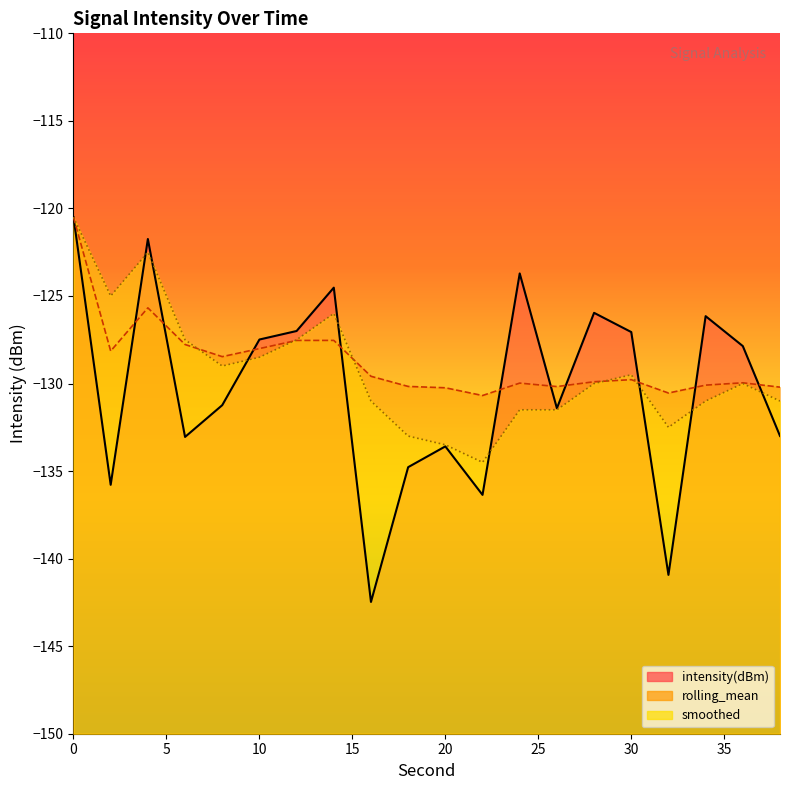

How many lines are shown in the chart?

3